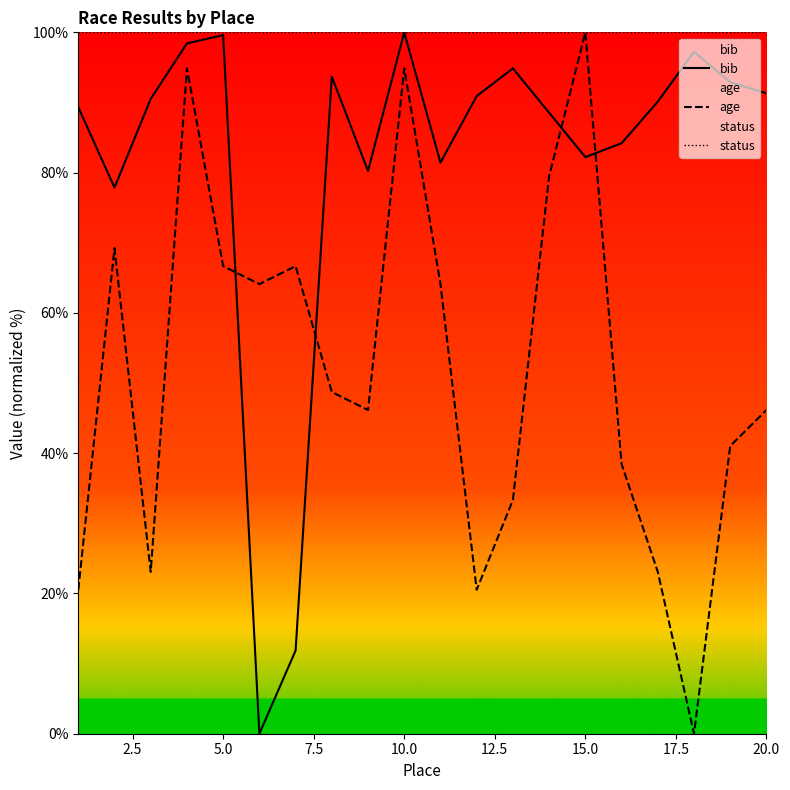

How many lines are shown in the chart?

3